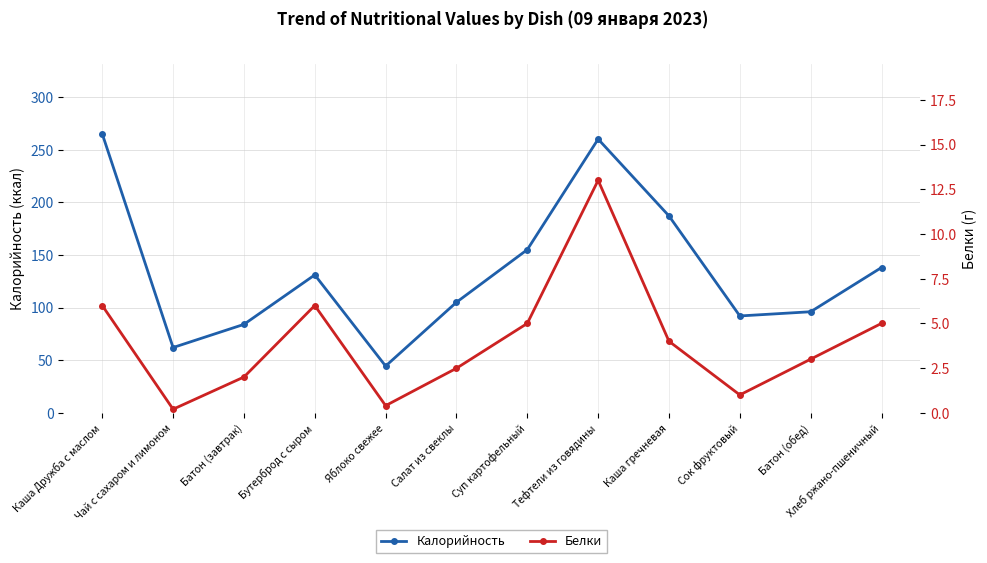

How many lines are shown in the chart?

2